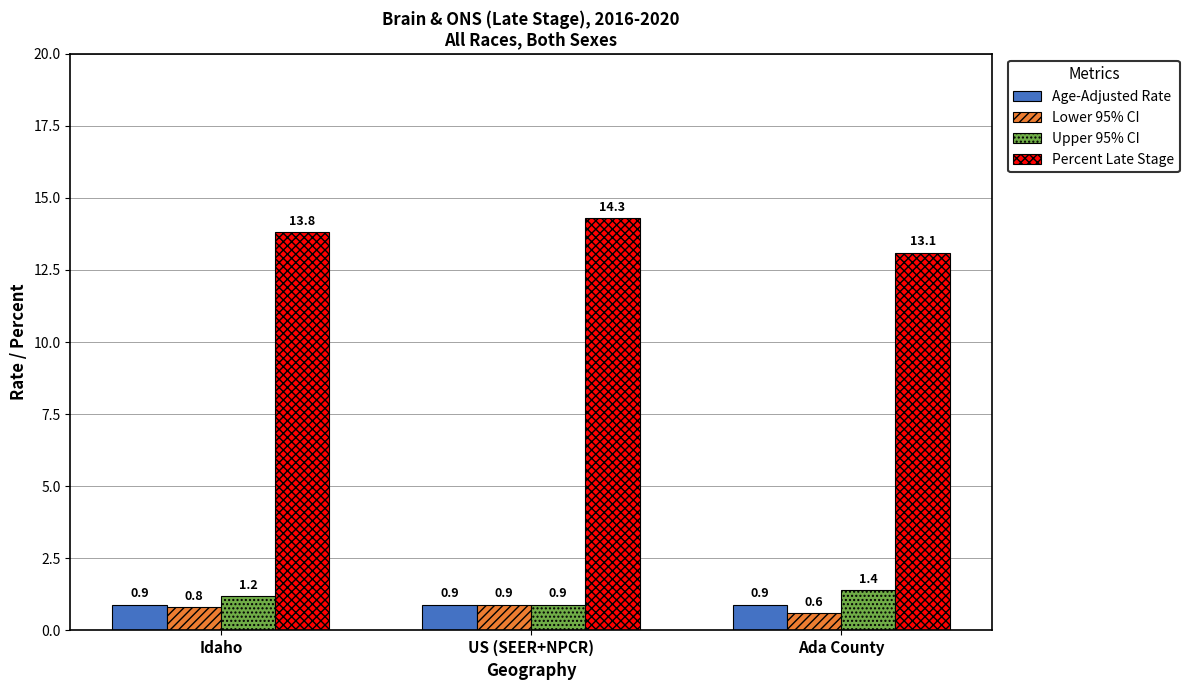

What is the difference between the highest and lowest values at US (SEER+NPCR)?

13.4